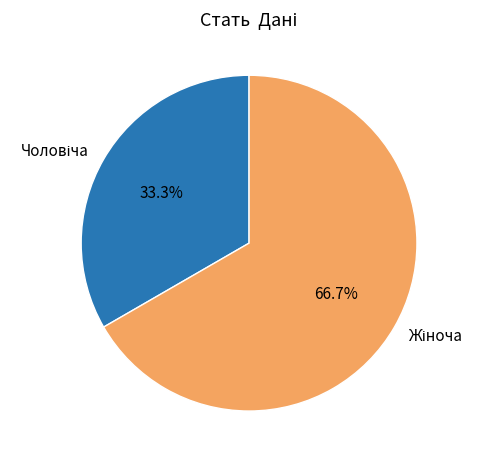

Does any single category account for the majority?

Yes